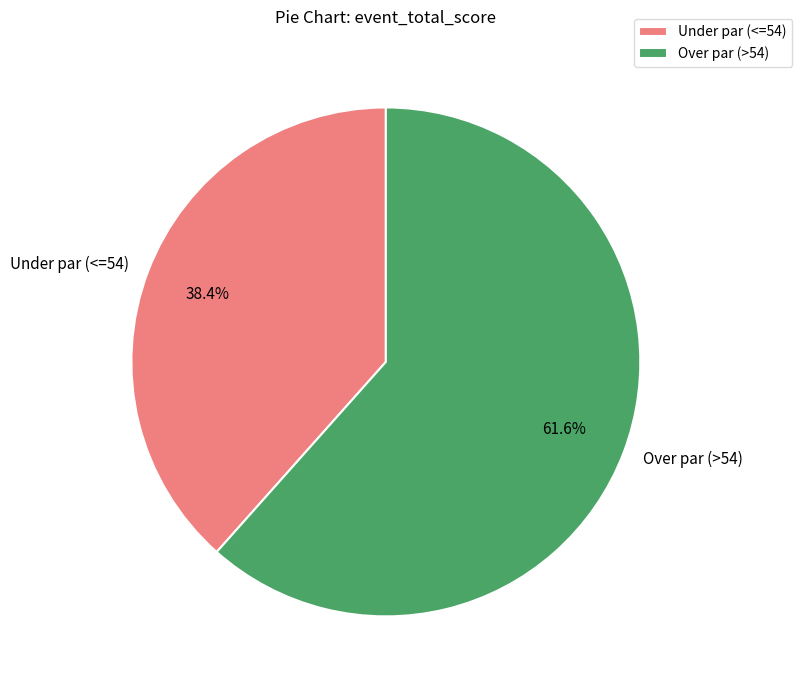

What is the total percentage of Under par (<=54) and Over par (>54)?

100.0%